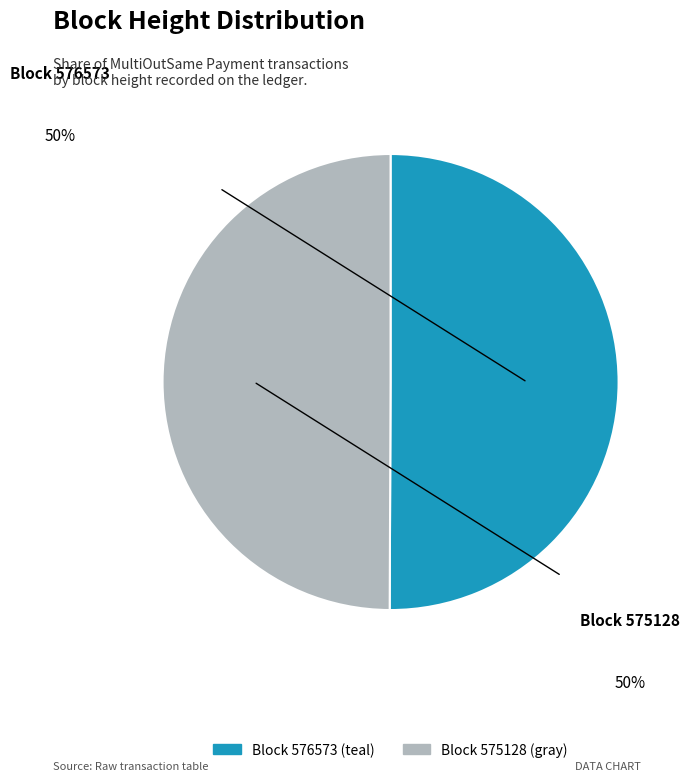

How many slices are in this pie chart?

2